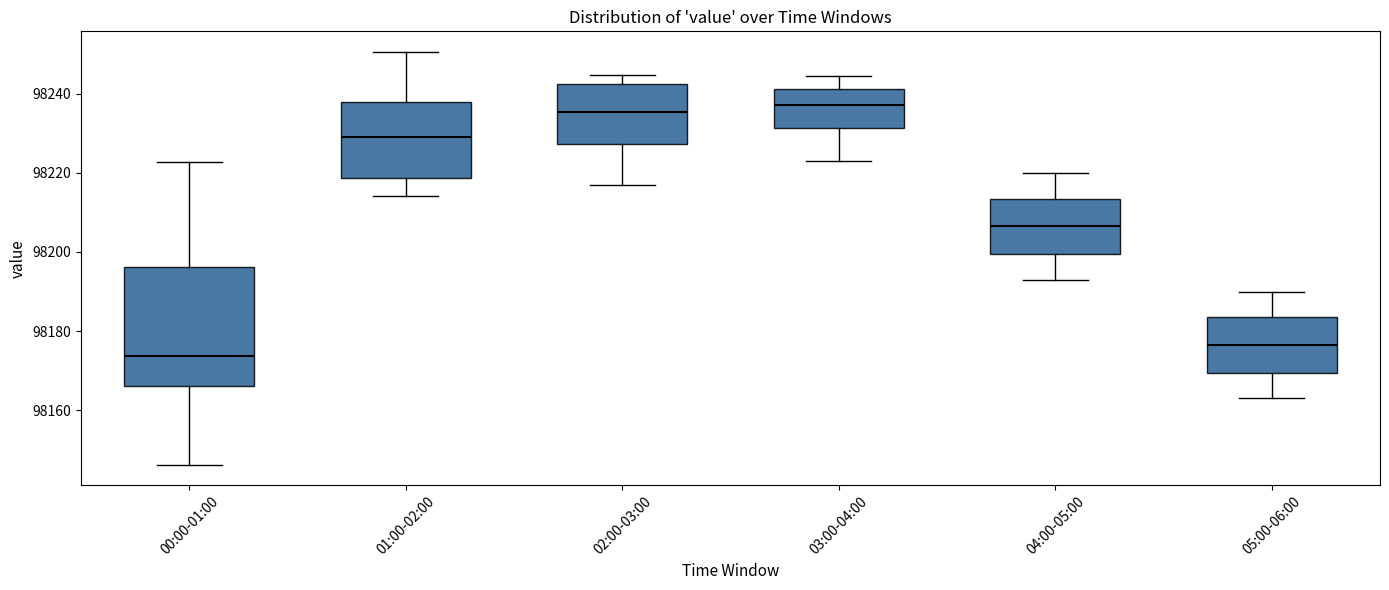

Reading left to right, read every box against the y-axis: the position of its median line, the range the box covers, and the ends of its whiskers. The values are not printed on the chart, so give them approximately, as read against the axis.

00:00-01:00: median 98174, box 98166 to 98196, whiskers 98146 to 98222
01:00-02:00: median 98230, box 98218 to 98238, whiskers 98214 to 98250
02:00-03:00: median 98236, box 98228 to 98242, whiskers 98218 to 98244
03:00-04:00: median 98238, box 98232 to 98242, whiskers 98224 to 98244
04:00-05:00: median 98206, box 98200 to 98214, whiskers 98194 to 98220
05:00-06:00: median 98176, box 98170 to 98184, whiskers 98164 to 98190